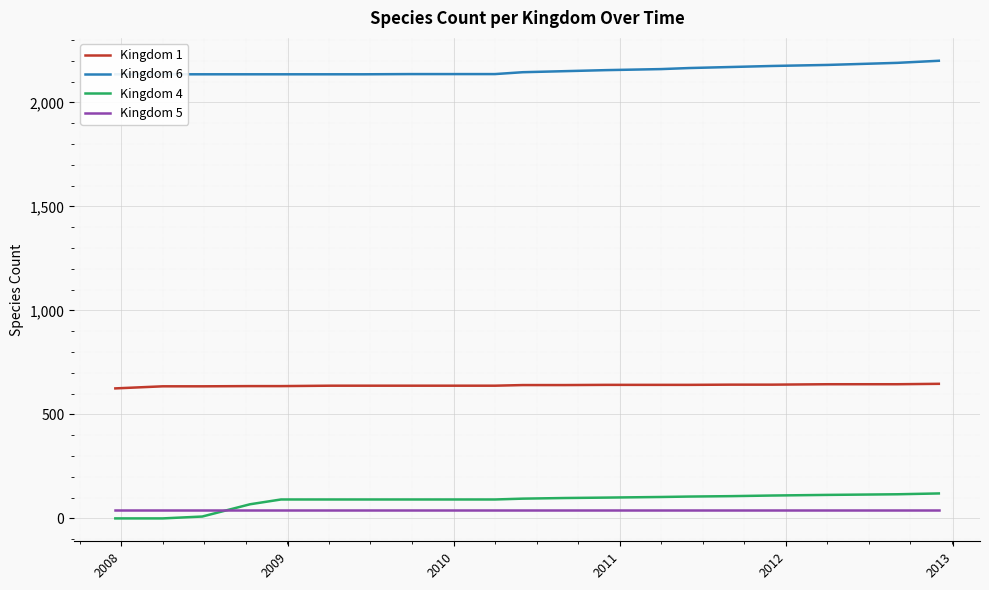

Does the chart display data point markers on the line(s)?

No